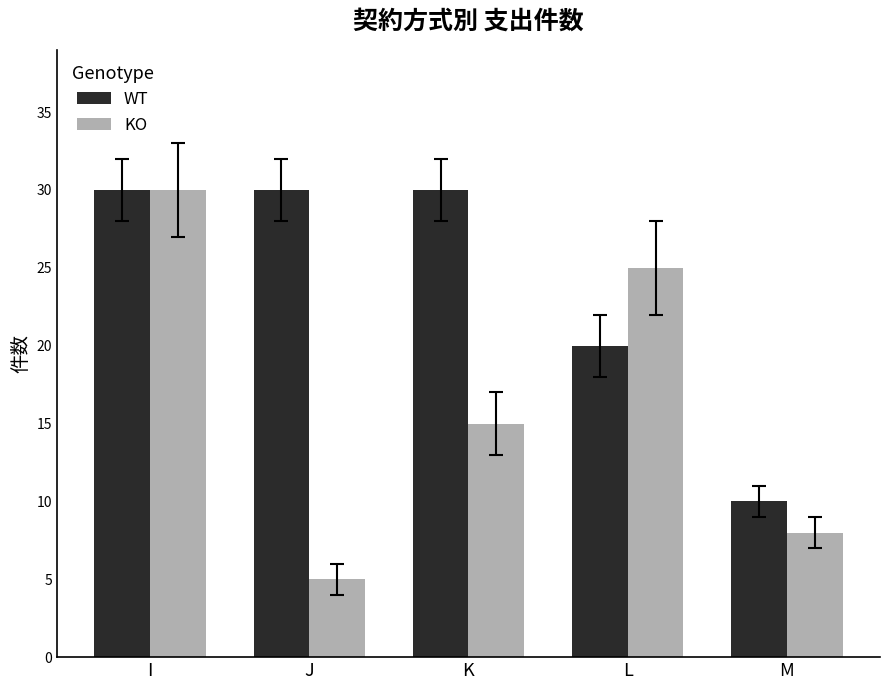

Which series changed the most between J and M?

WT